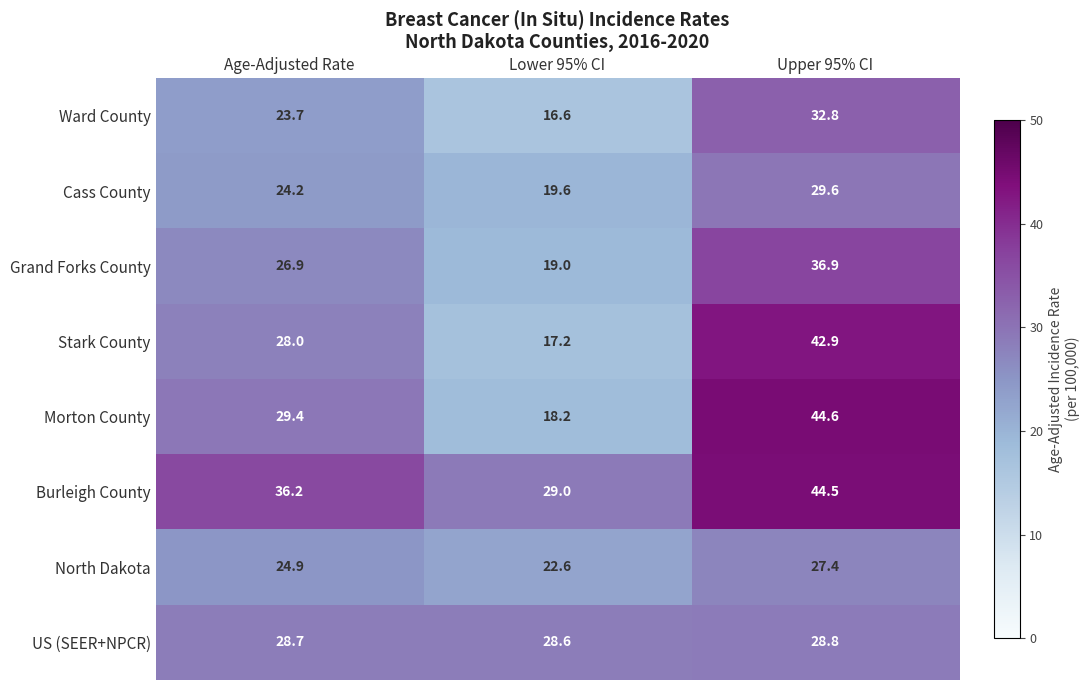

Which category has the highest value across all series?

Upper 95% CI